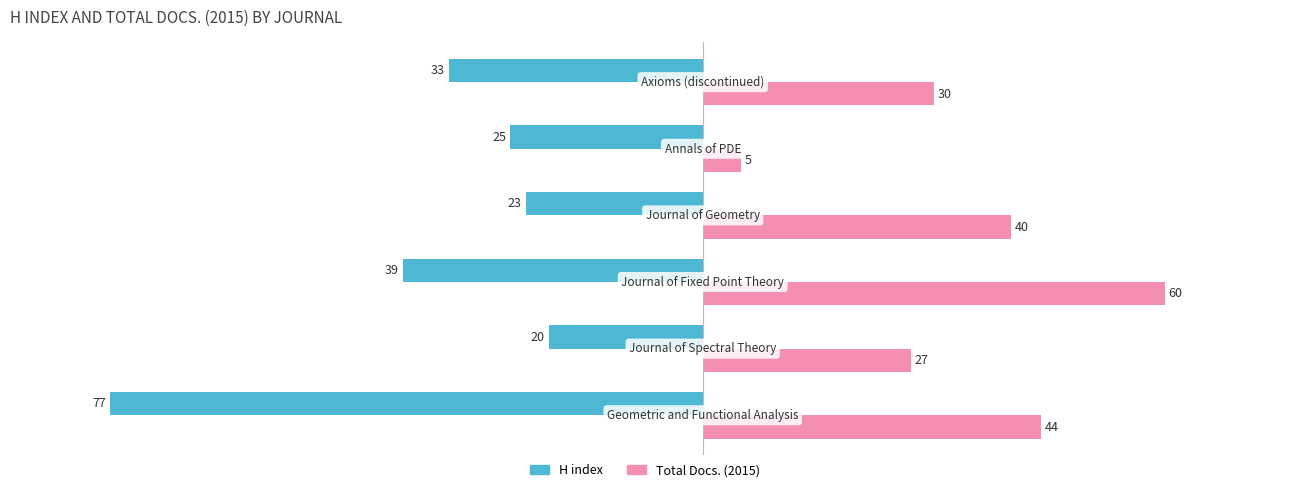

What is the maximum value for H index?

-20